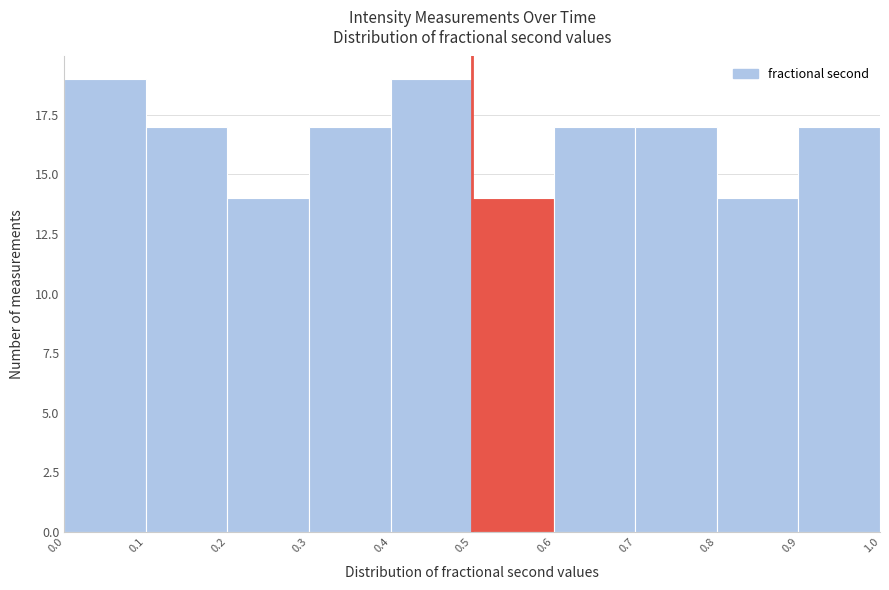

Reading left to right, transcribe this chart: for each bar, give the range it covers on the x-axis and its height. The values are not printed on the chart, so give them approximately, as read against the axis.

0.0 to 0.1: 19
0.1 to 0.2: 17
0.2 to 0.3: 14
0.3 to 0.4: 17
0.4 to 0.5: 19
0.5 to 0.6: 14
0.6 to 0.7: 17
0.7 to 0.8: 17
0.8 to 0.9: 14
0.9 to 1.0: 17